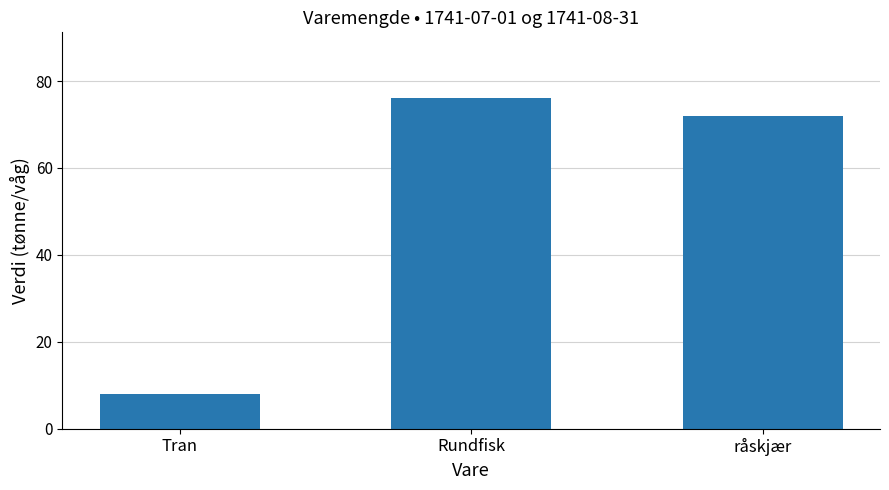

At which category does the chart reach its minimum across all series?

Tran